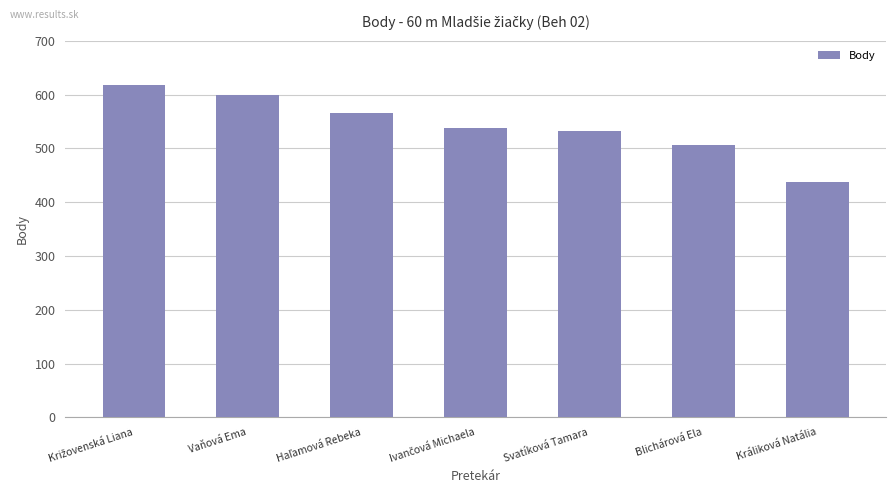

Count the values in the range 506 to 600.

5